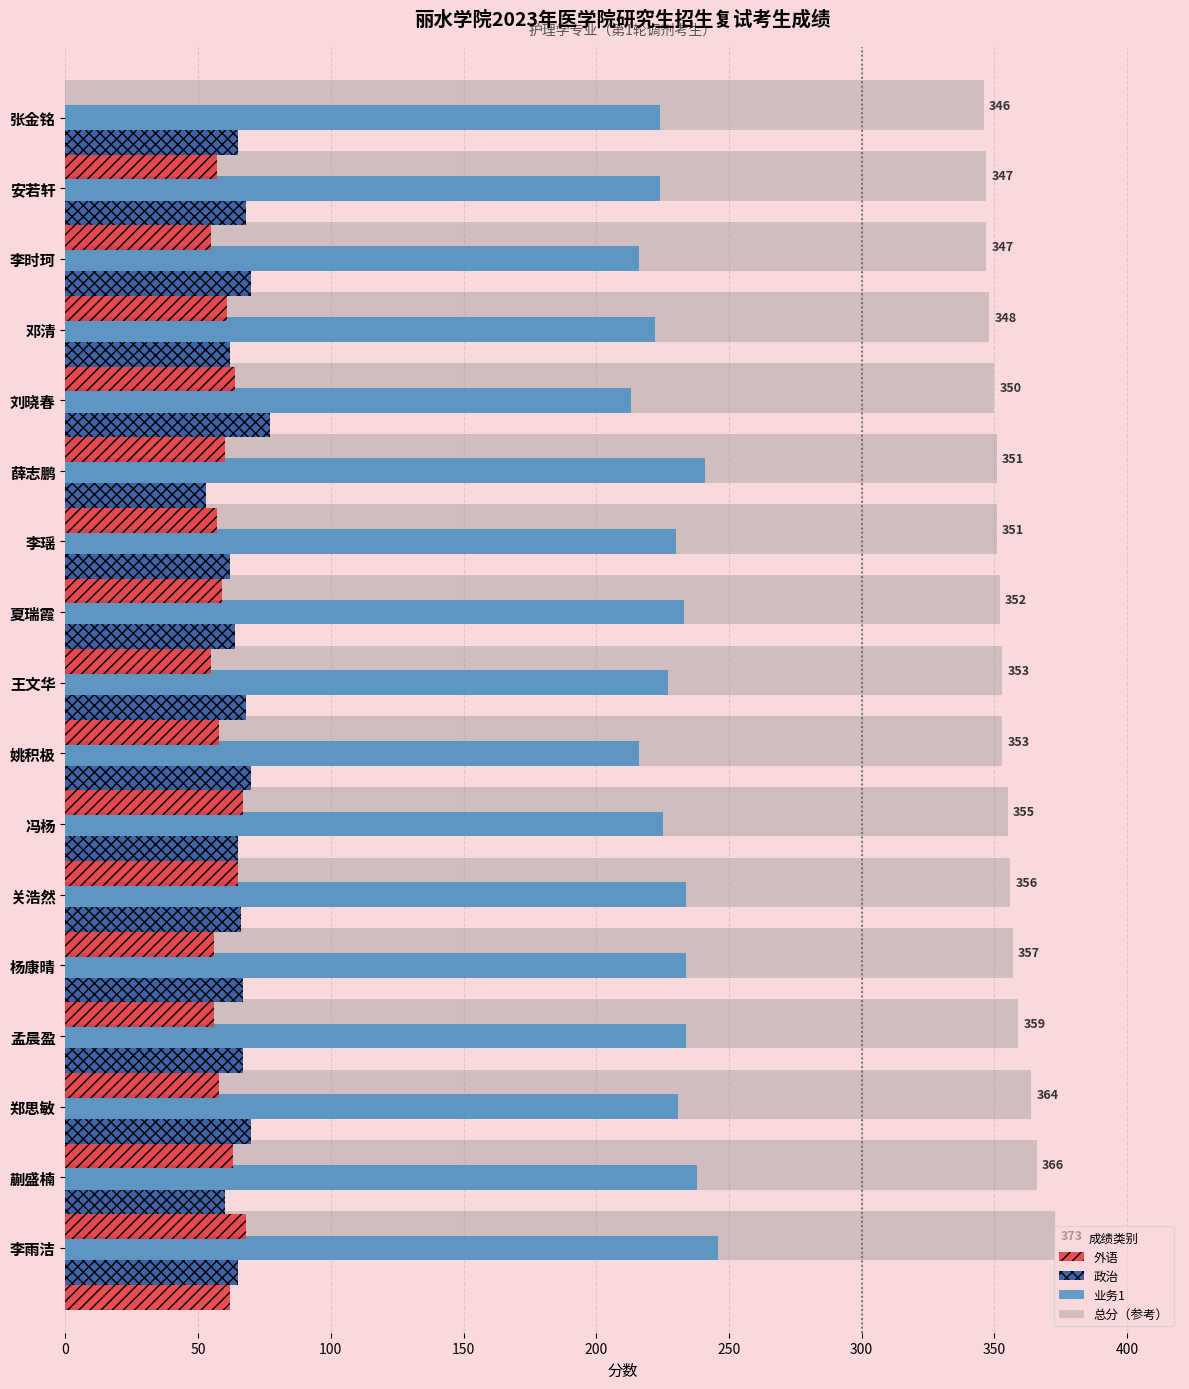

Read the 政治 value at 关浩然.

66